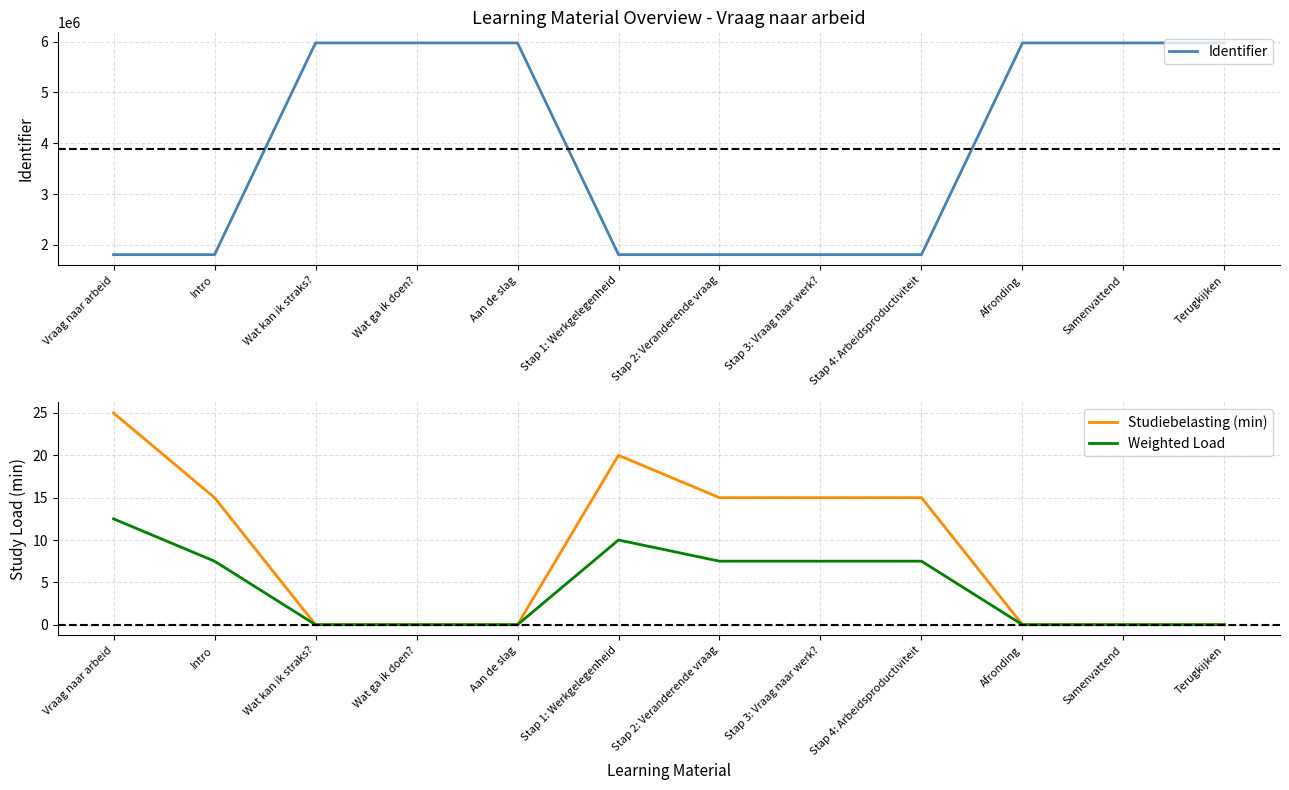

At which label does Weighted Load first exceed 7?

Vraag naar arbeid